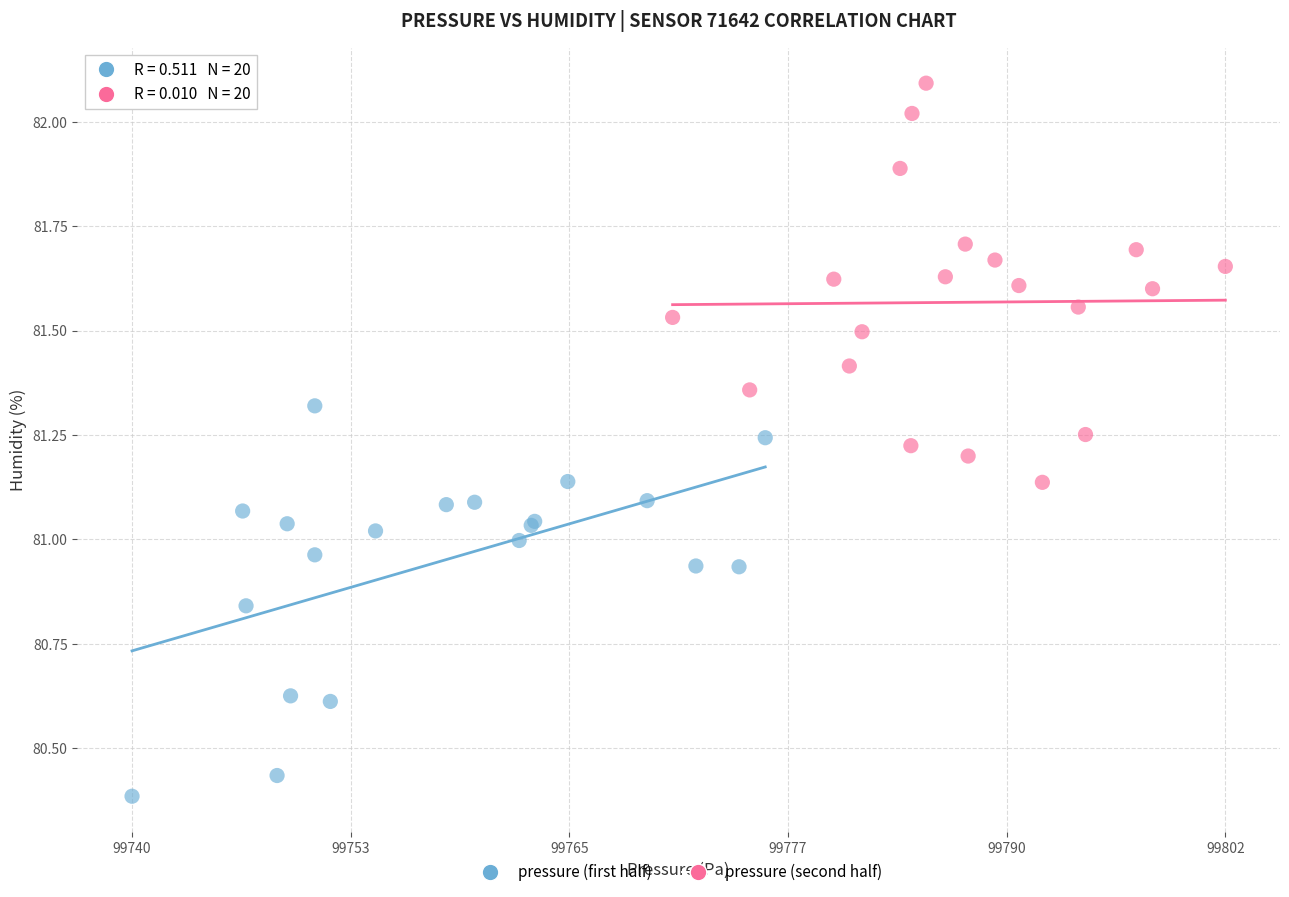

Which series contains the lowest Y value?

pressure (first half)